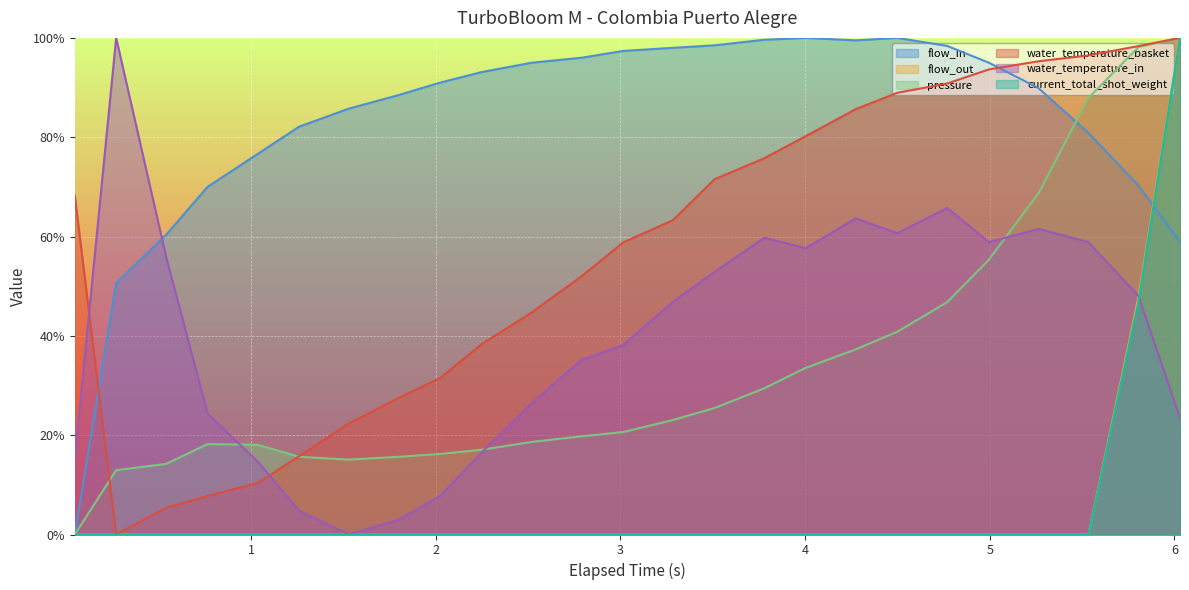

What is the greatest value displayed?

100.0